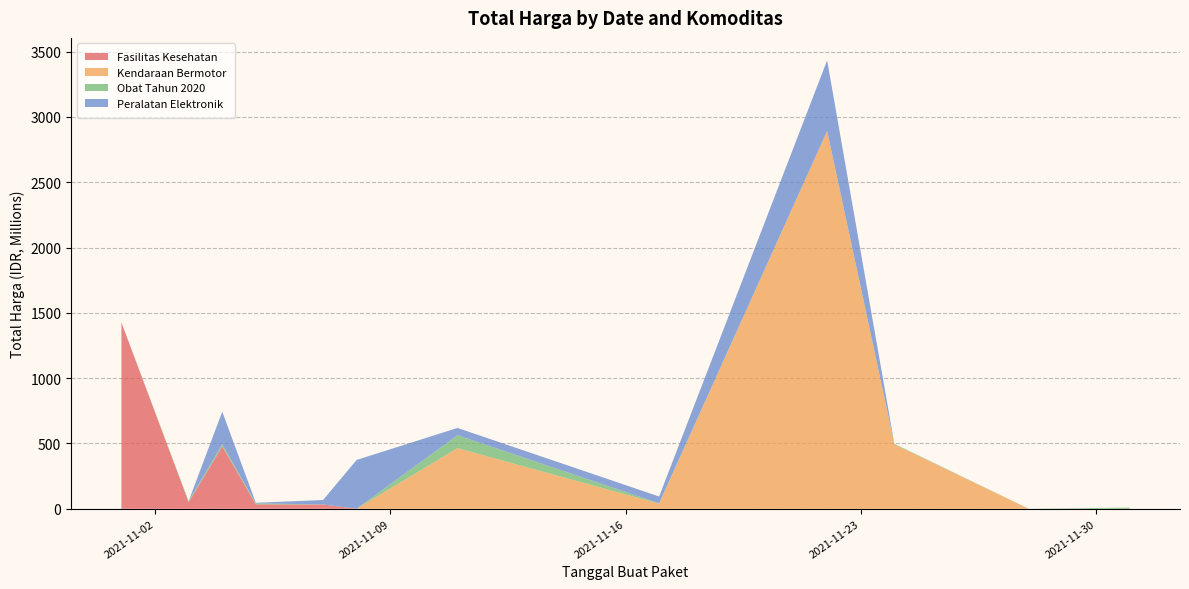

Reading left to right, extract all data points from this chart.

Fasilitas Kesehatan: 2021-11-01=1425867900	2021-11-03=49730040	2021-11-04=477600000	2021-11-05=34000000	2021-11-07=32441200	2021-11-08=577875	2021-11-11=0	2021-11-17=0	2021-11-22=0	2021-11-24=0	2021-11-28=0	2021-12-01=0
Kendaraan Bermotor: 2021-11-01=0	2021-11-03=0	2021-11-04=0	2021-11-05=0	2021-11-07=0	2021-11-08=0	2021-11-11=464002100	2021-11-17=39440000	2021-11-22=2892122000	2021-11-24=493000000	2021-11-28=0	2021-12-01=0
Obat Tahun 2020: 2021-11-01=0	2021-11-03=9180000	2021-11-04=15513960	2021-11-05=7401240	2021-11-07=333600	2021-11-08=78000	2021-11-11=98772570	2021-11-17=2772000	2021-11-22=265000	2021-11-24=4672200	2021-11-28=182000	2021-12-01=8742500
Peralatan Elektronik: 2021-11-01=0	2021-11-03=0	2021-11-04=250350000	2021-11-05=4350000	2021-11-07=34292000	2021-11-08=373404000	2021-11-11=56152800	2021-11-17=51601000	2021-11-22=541071000	2021-11-24=0	2021-11-28=0	2021-12-01=0